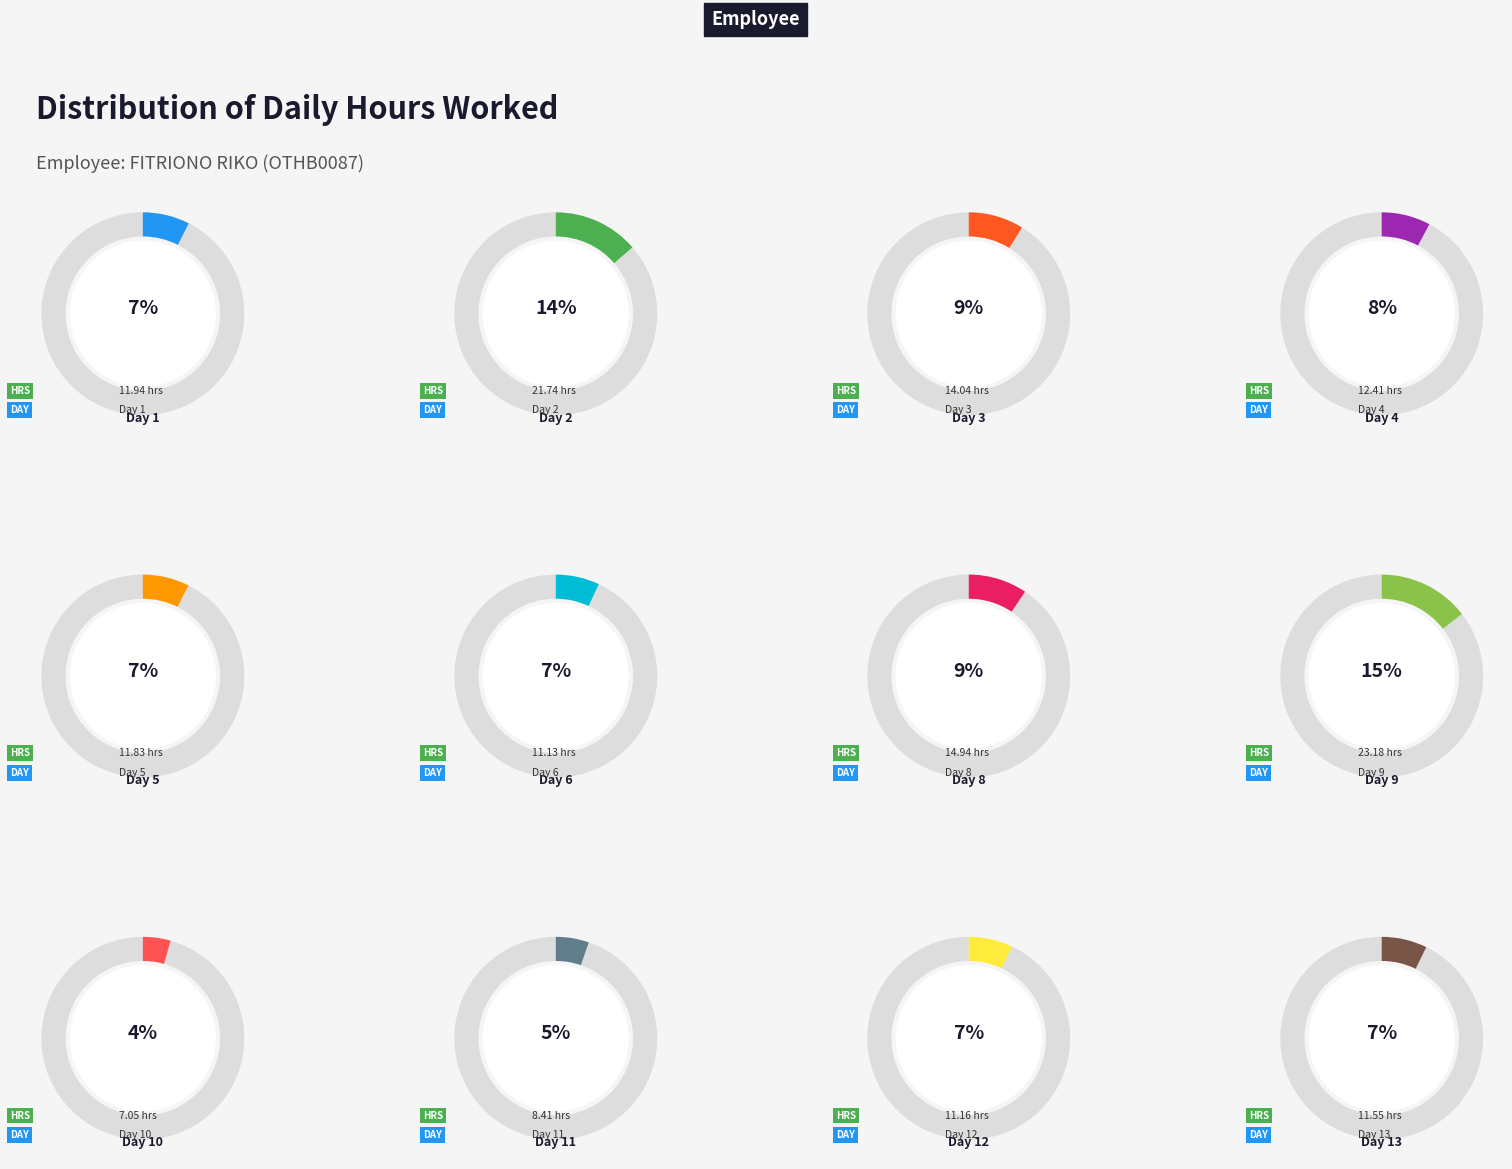

Is it true that Day 10 is 4% of the pie?

True